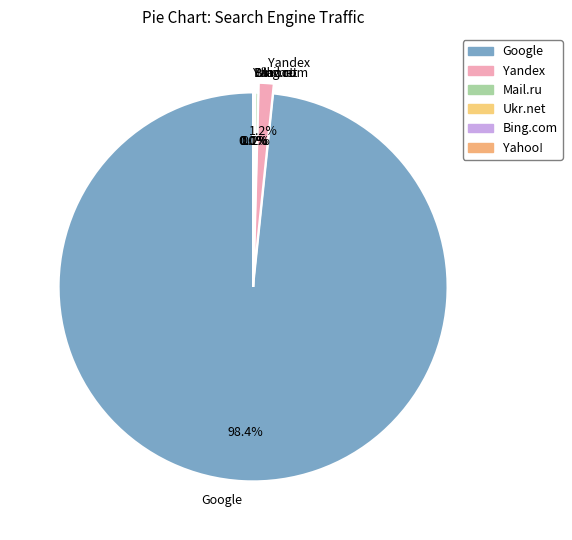

Does any single category account for the majority?

Yes